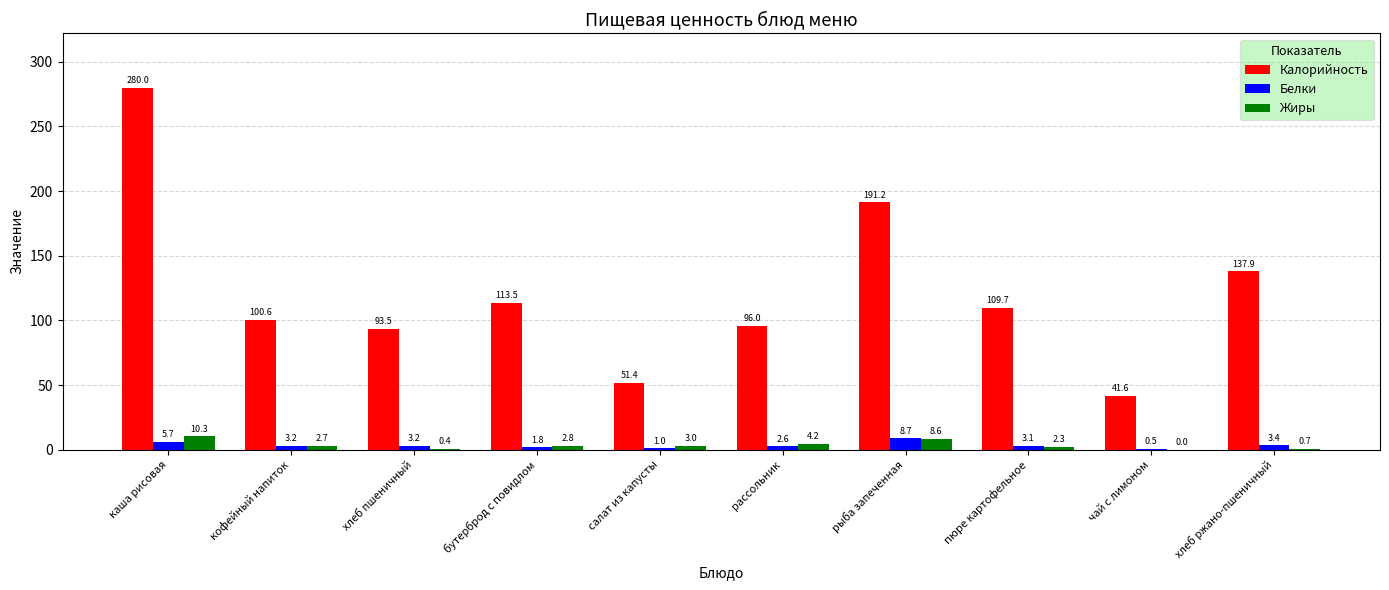

Which series has the largest total across all categories?

Калорийность